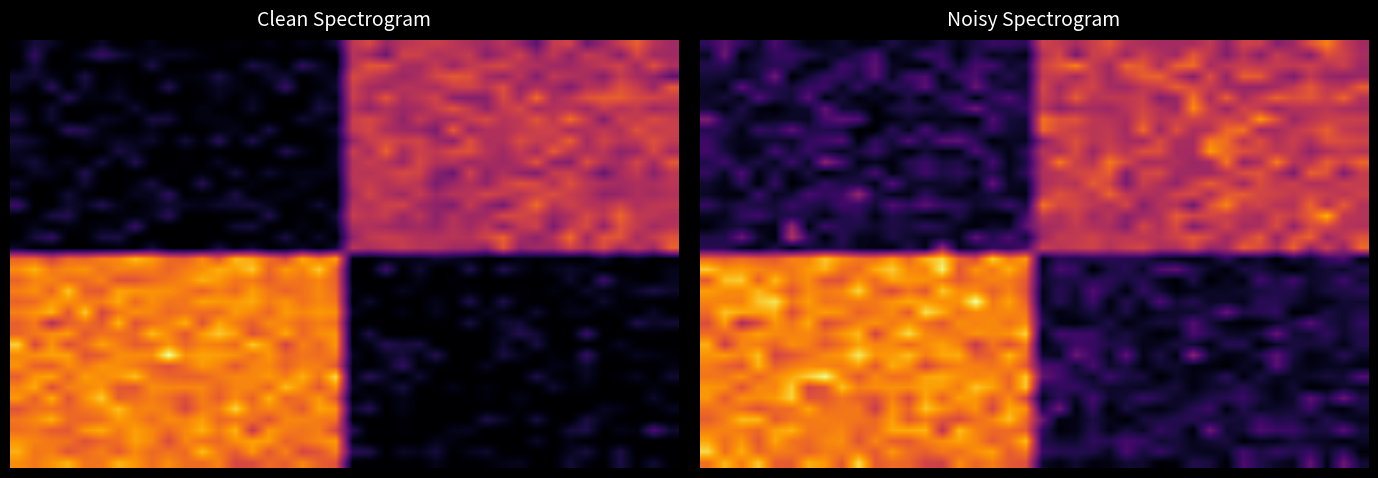

At how many categories does at least one series exceed 11?

40